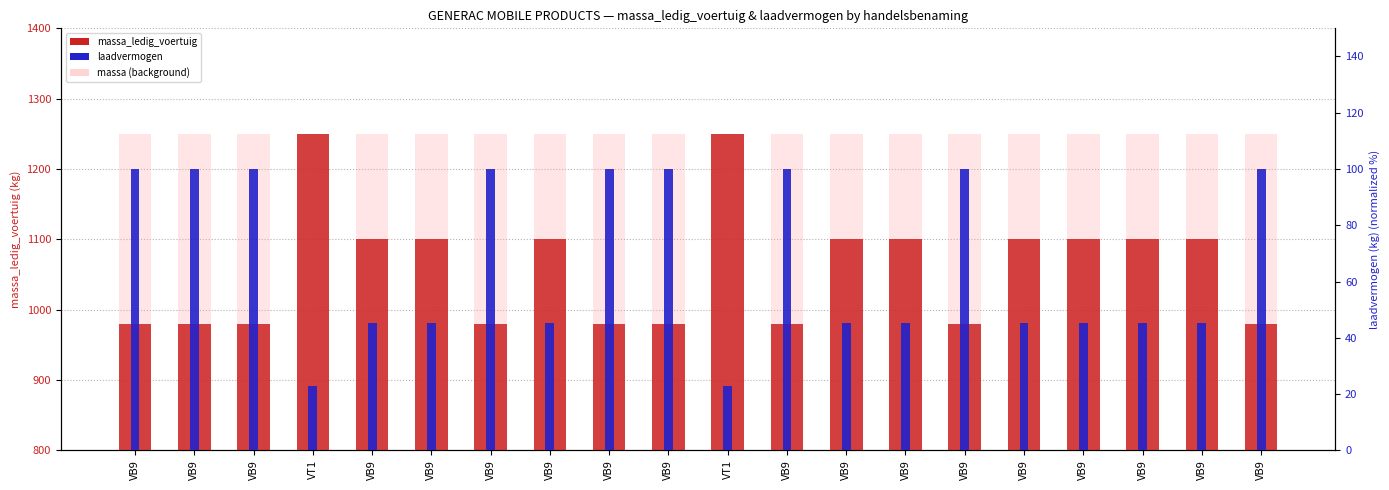

Which series has the largest range (max minus min)?

massa_ledig_voertuig